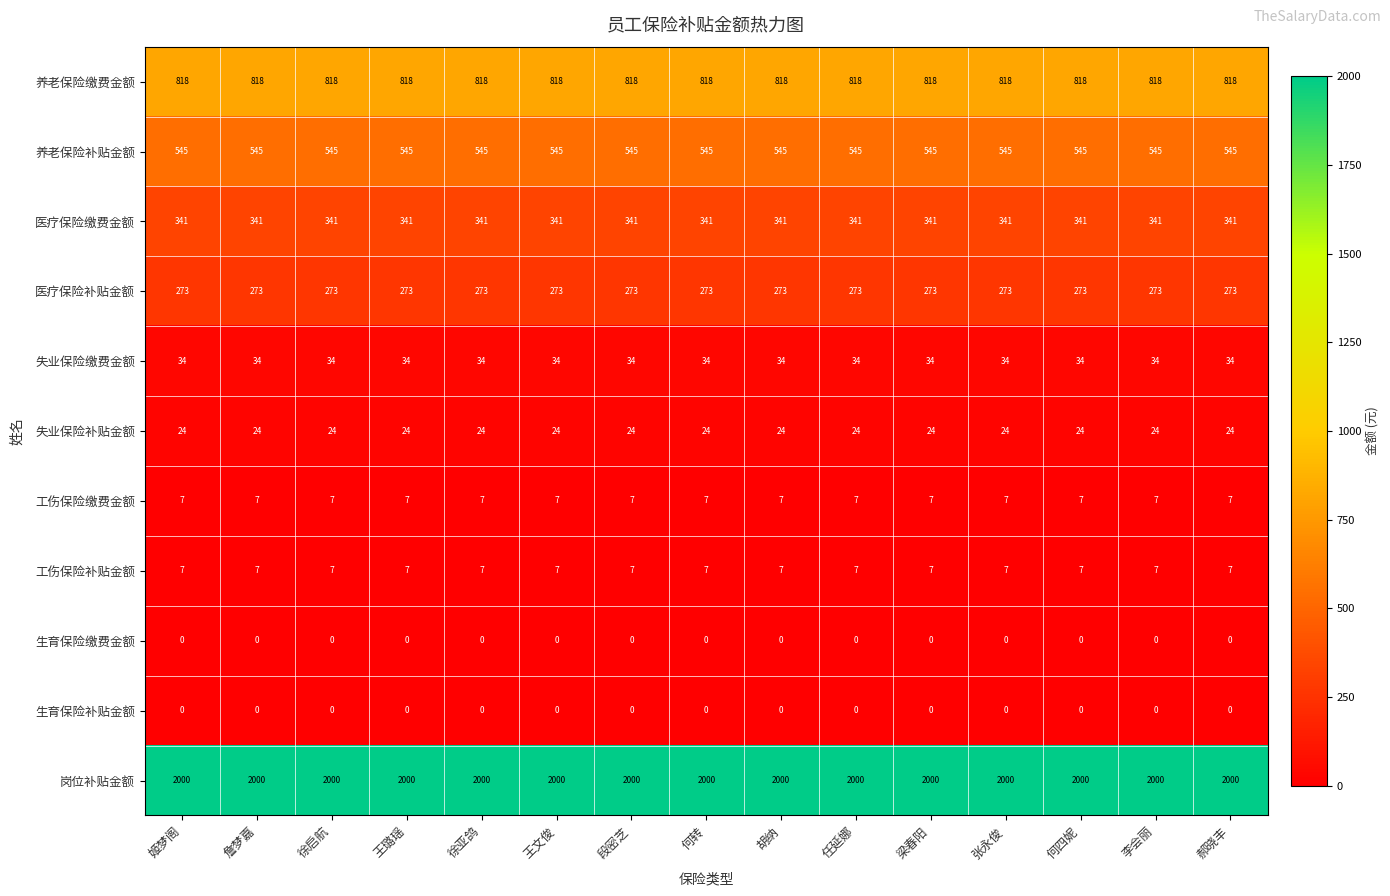

What is the sum of all 岗位补贴金额 values?

30000